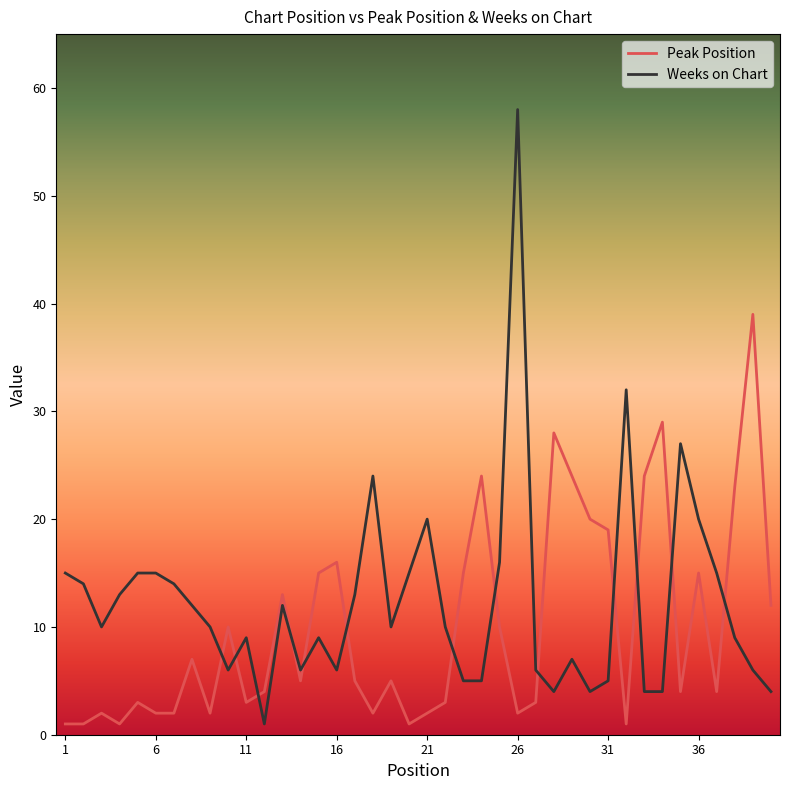

Which series has the largest range (max minus min)?

Weeks on Chart